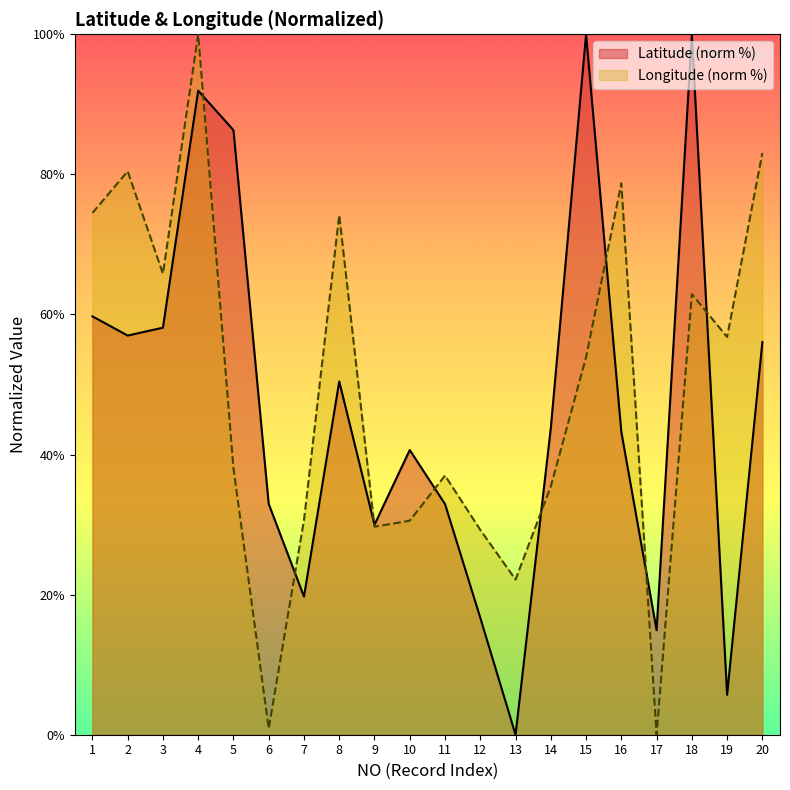

How many values in the Latitude series exceed 43?

11